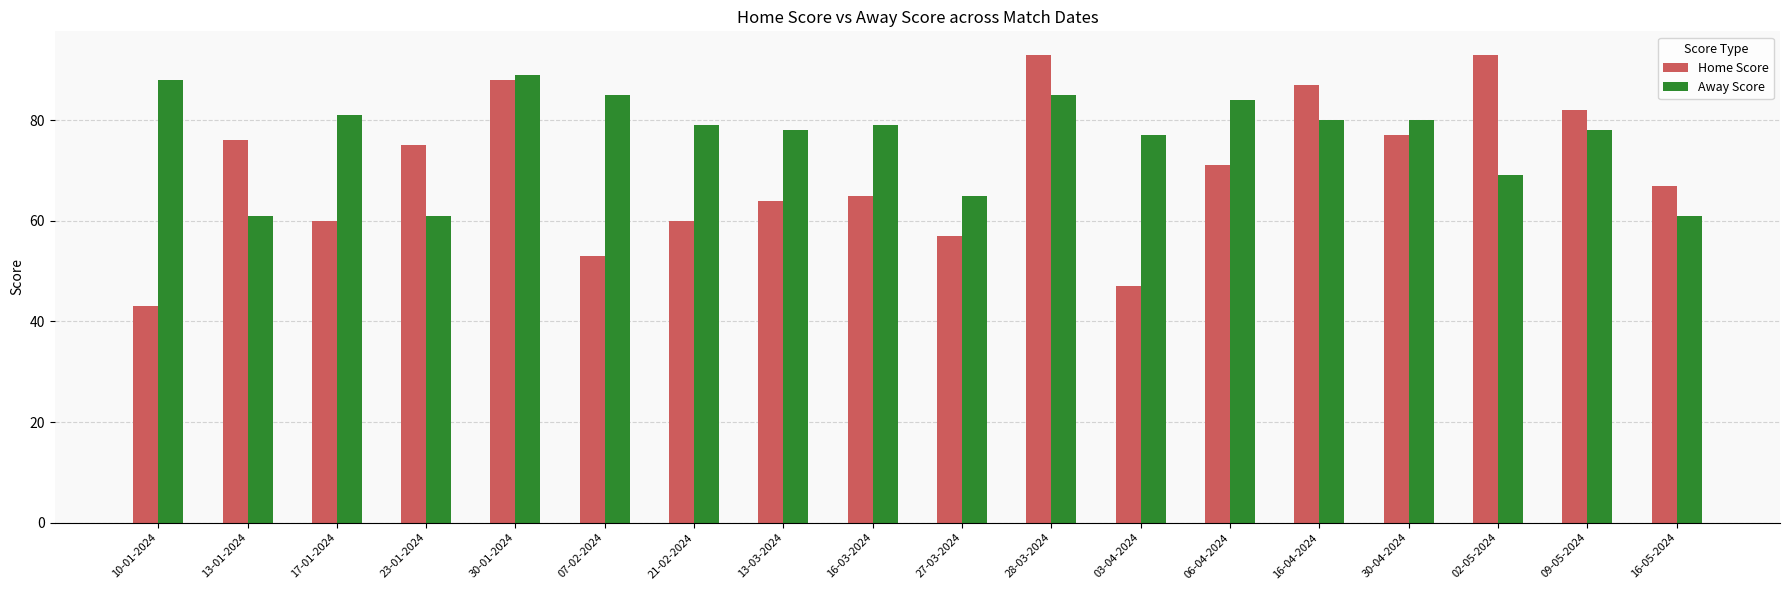

What is the value of the Home Score bar at the 9th from the left?

65